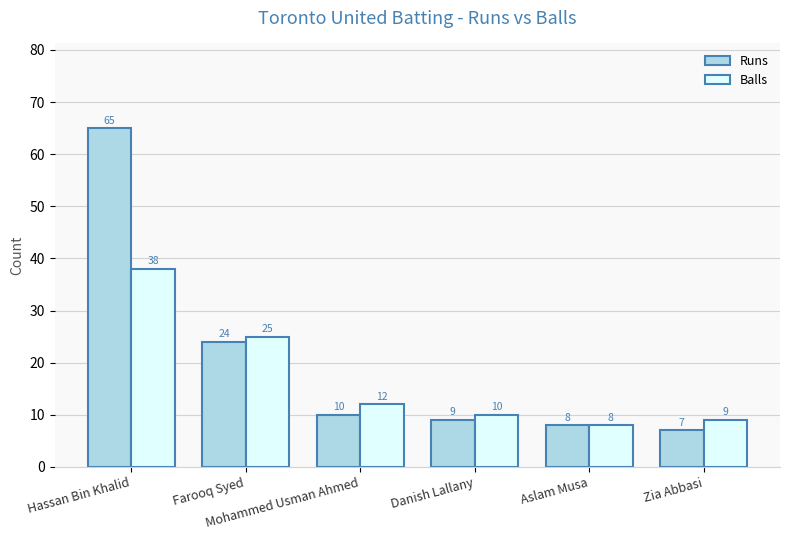

How many bars are there in each group?

2